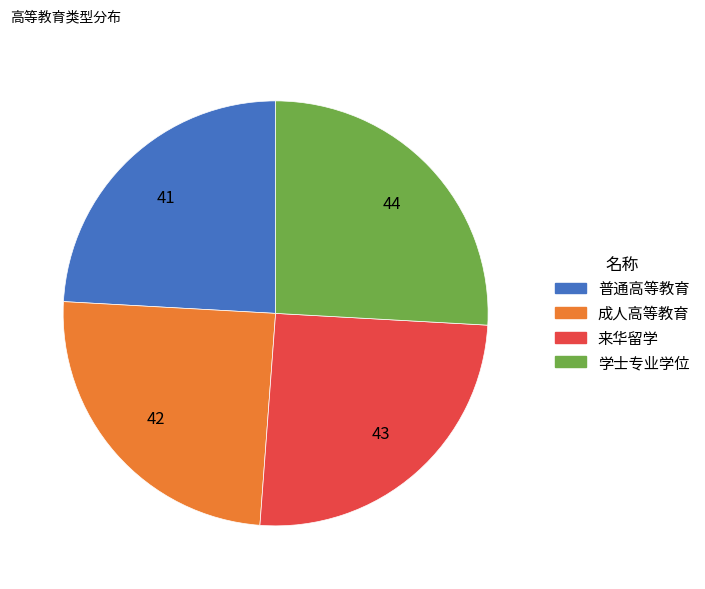

Which slice is the largest?

学士专业学位